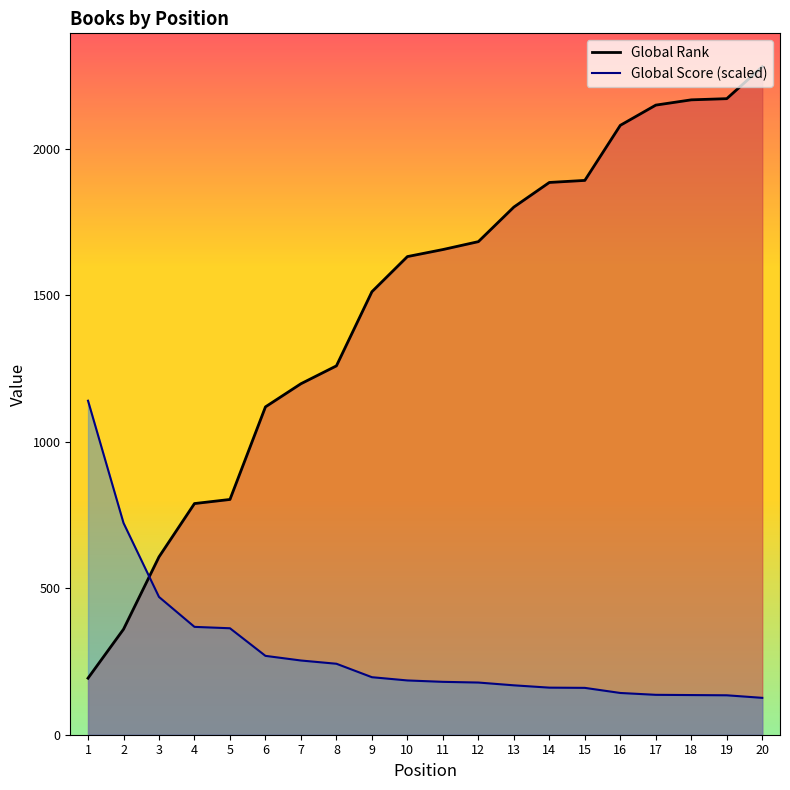

How many times do Global Score (scaled) and Global Rank cross each other?

1